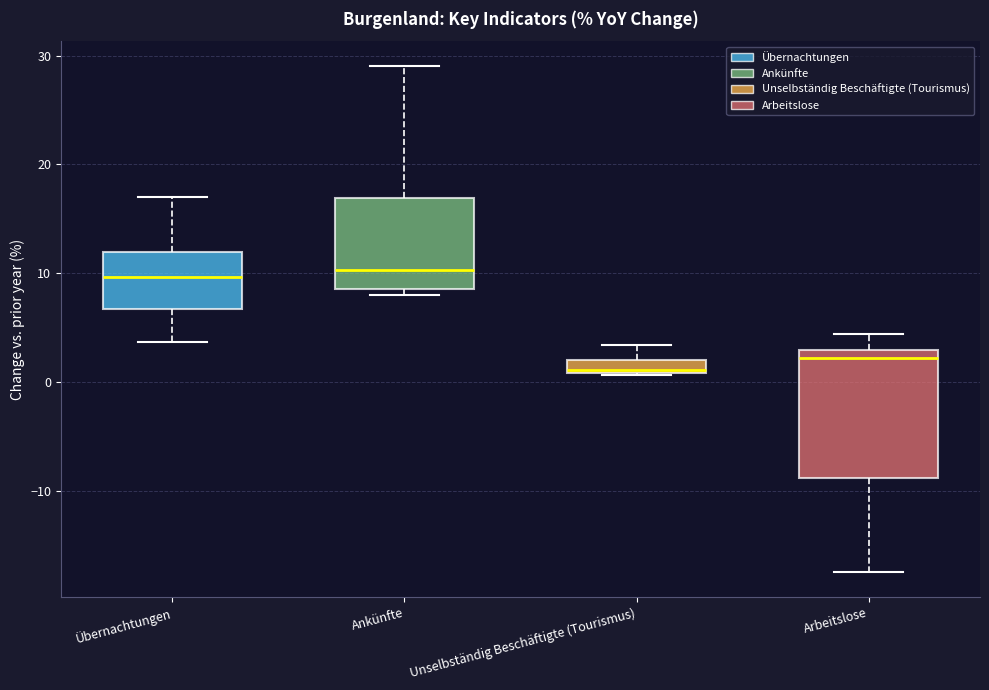

Where does the median line of the box for Arbeitslose sit on the y-axis? The values are not printed on the chart, so give them approximately, as read against the axis.

2